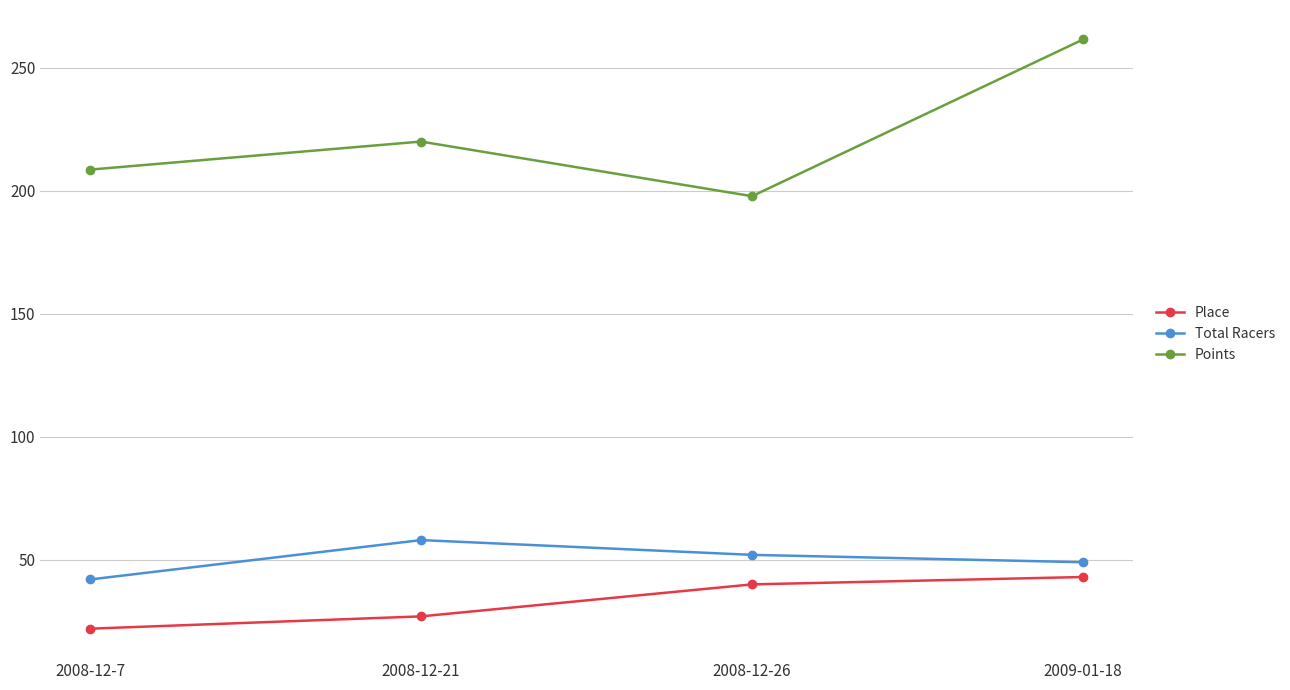

True or false: Total Racers and Points cross at least once.

False